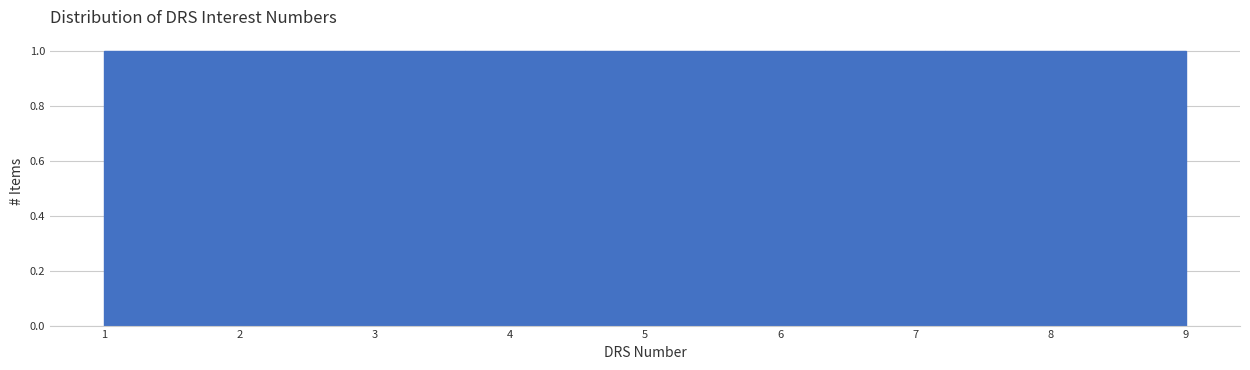

Reading left to right, list every bar in this chart as the range it spans on the x-axis followed by its height. Neither the bar edges nor the heights are printed on the chart, so give them approximately, as read against the axes.

1.0 to 1.9: 1
1.9 to 2.8: 1
2.8 to 3.7: 1
3.7 to 4.6: 1
4.6 to 5.4: 1
5.4 to 6.3: 1
6.3 to 7.2: 1
7.2 to 8.1: 1
8.1 to 9.0: 1